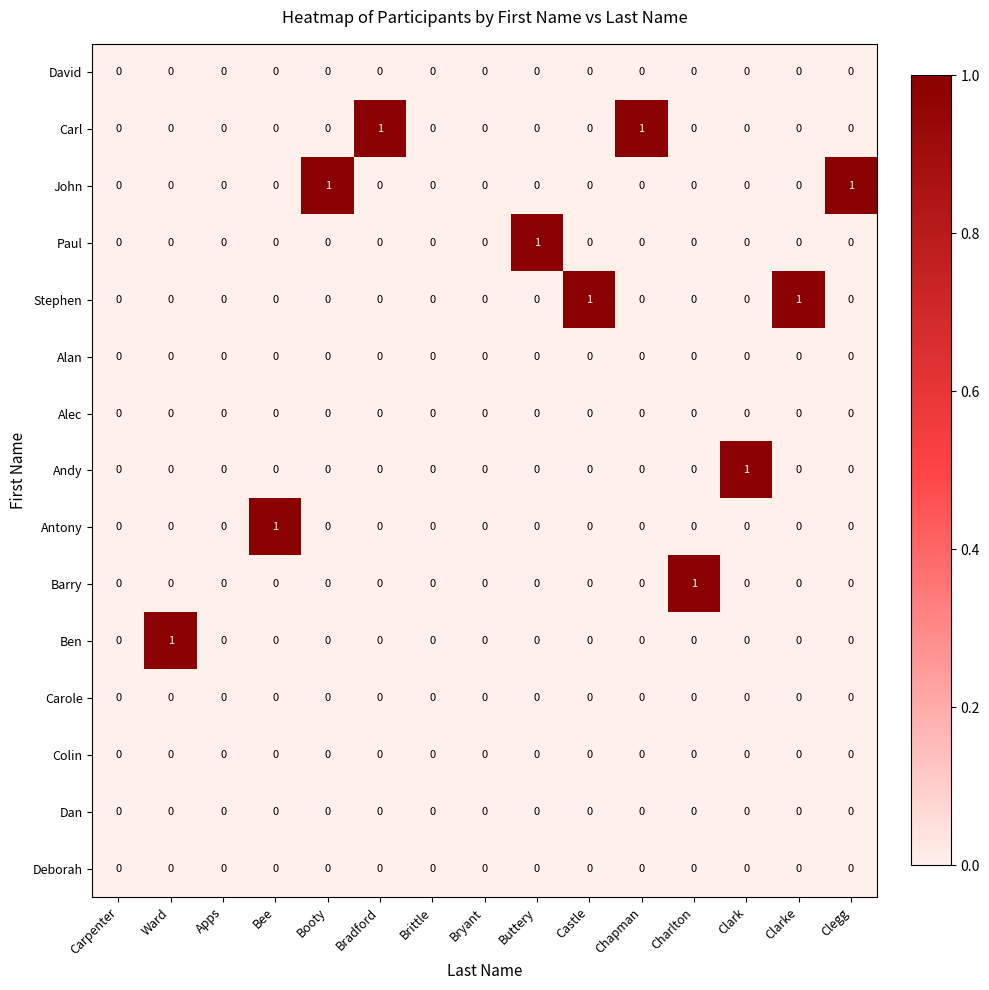

True or false: Alan has a value of 0 at Clark.

True